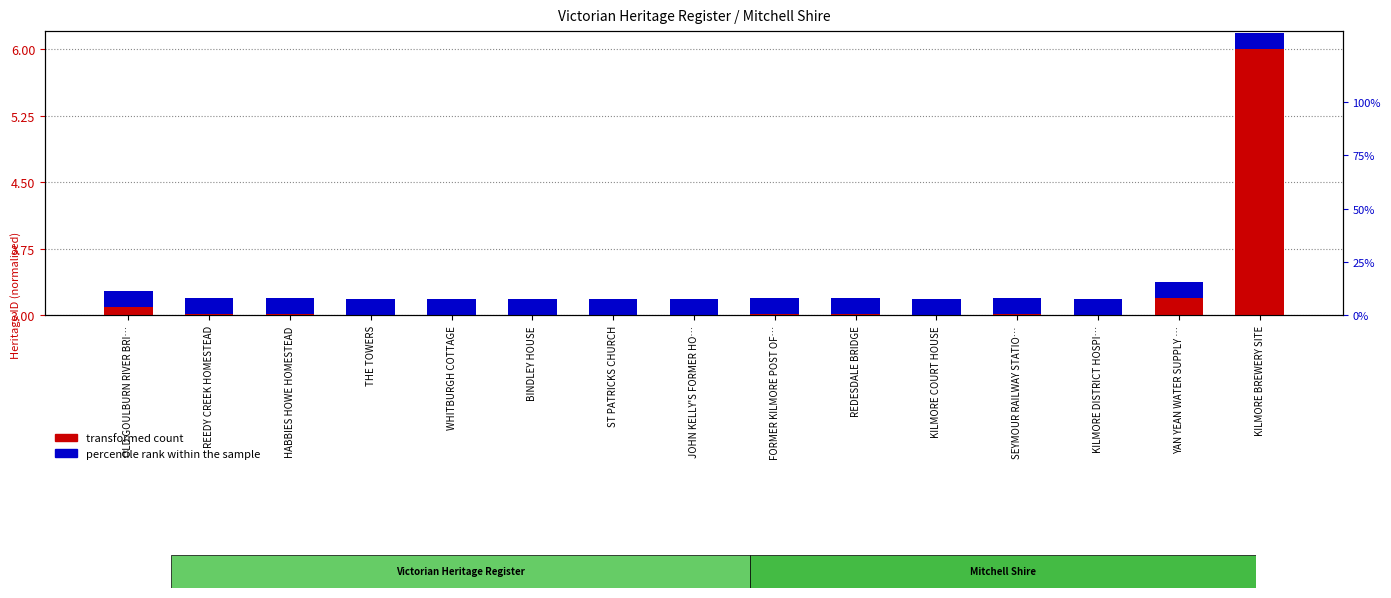

How many bars are there in each group?

2